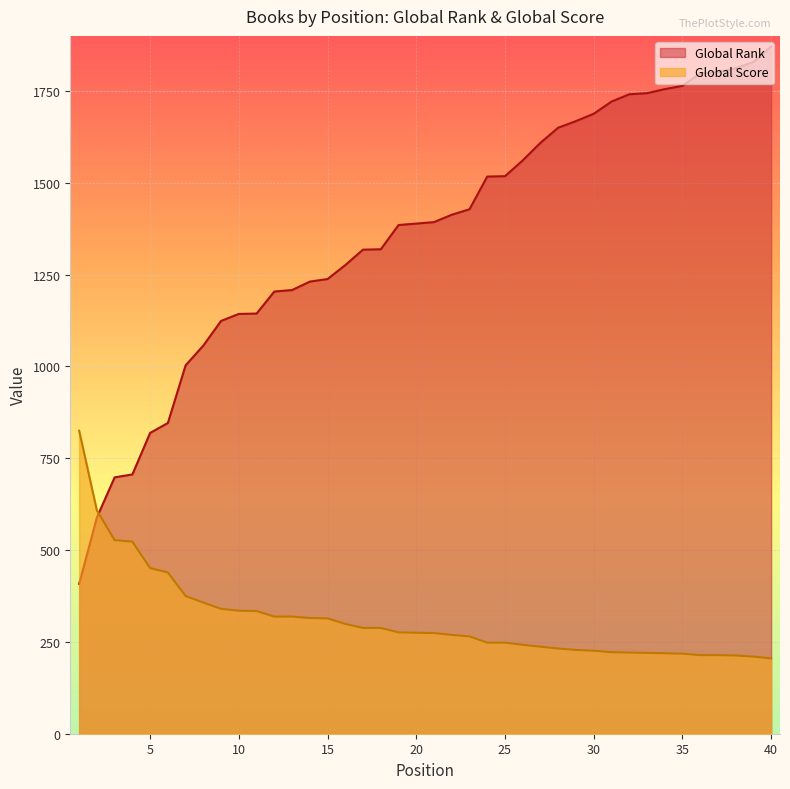

What value does the Global Rank series have at 25, to the nearest 100?

1500